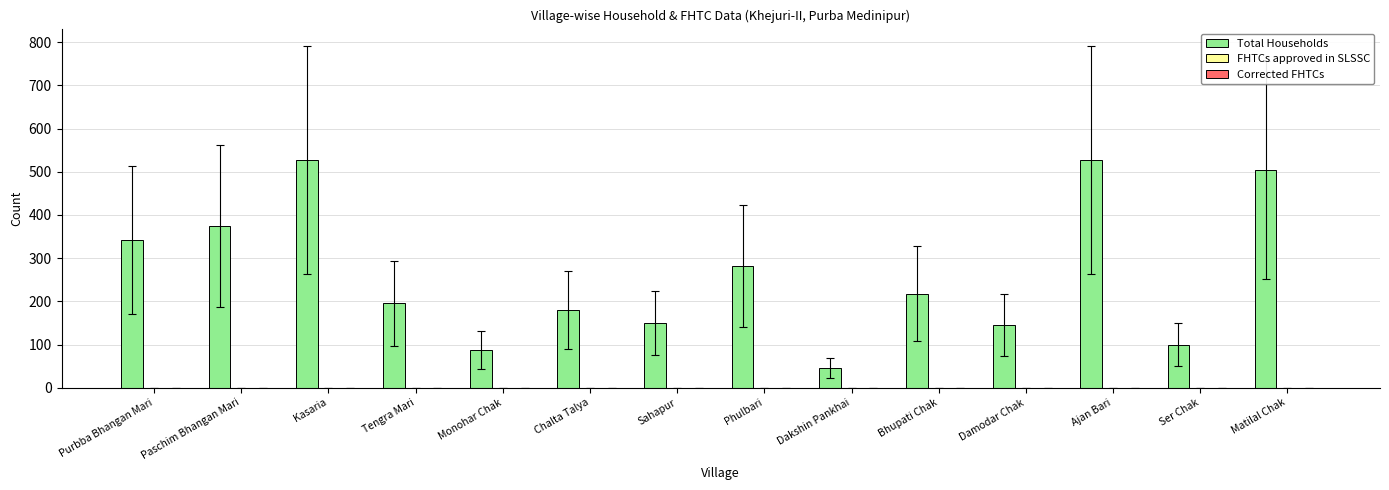

How many data points are less than 218?

7